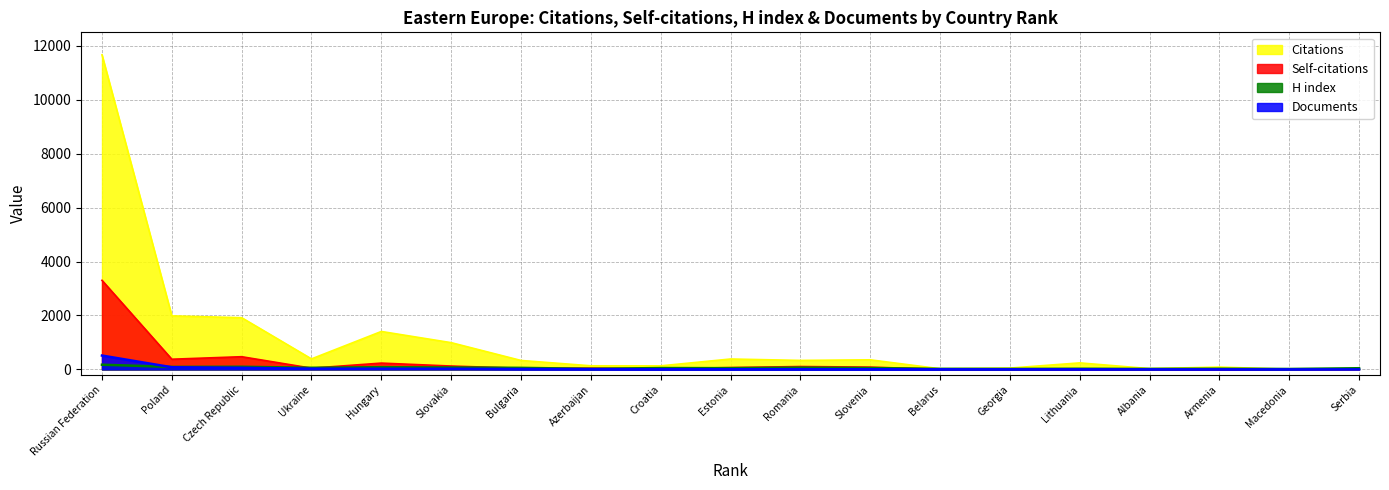

At which category does the chart reach its peak across all series?

Russian Federation